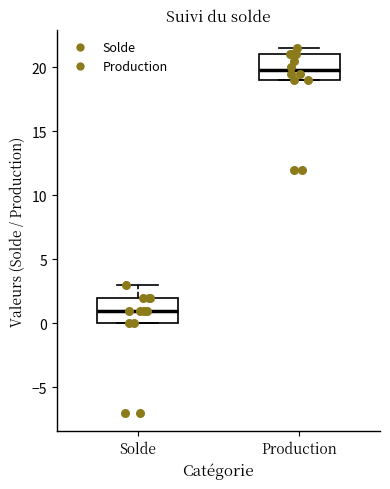

Which box's median line is the lowest?

Solde